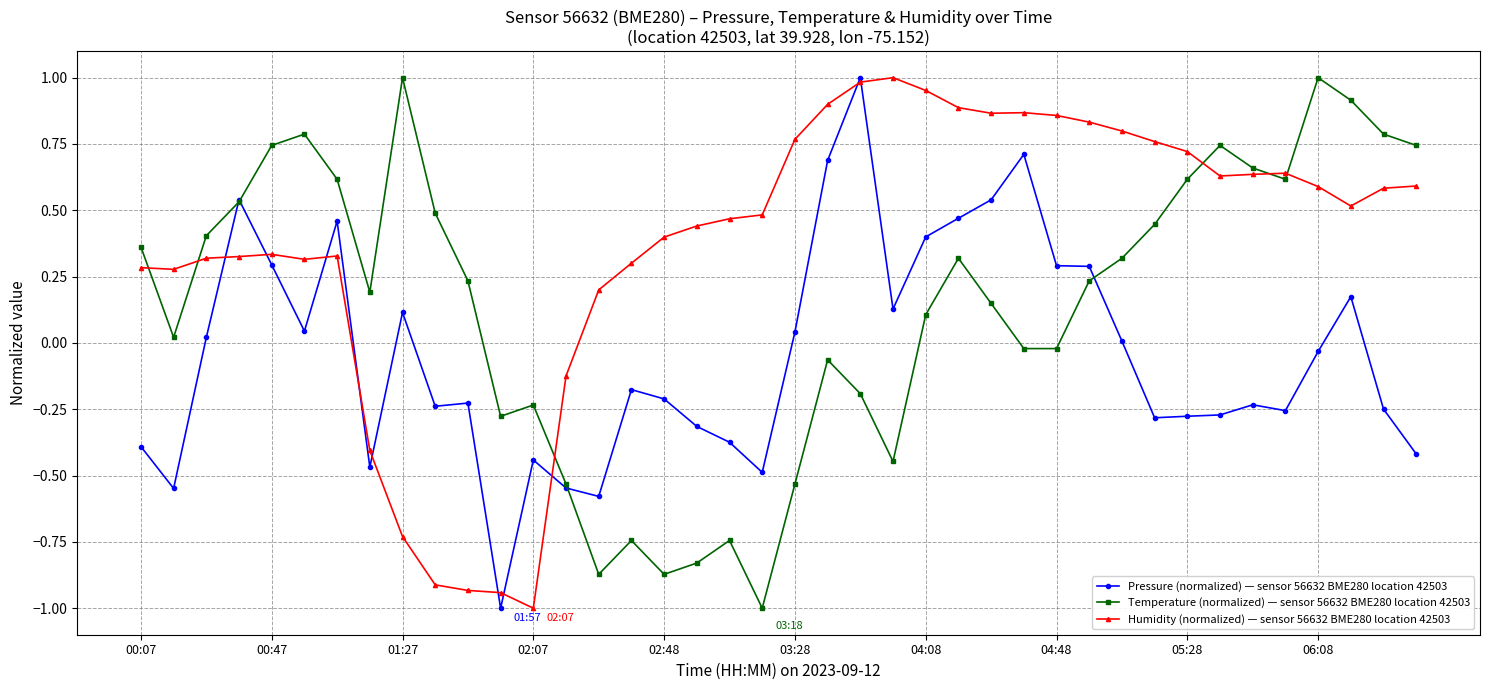

In Pressure (normalized) — sensor 56632 BME280 location 42503, how many points are higher than both neighbors (excluding endpoints)?

10